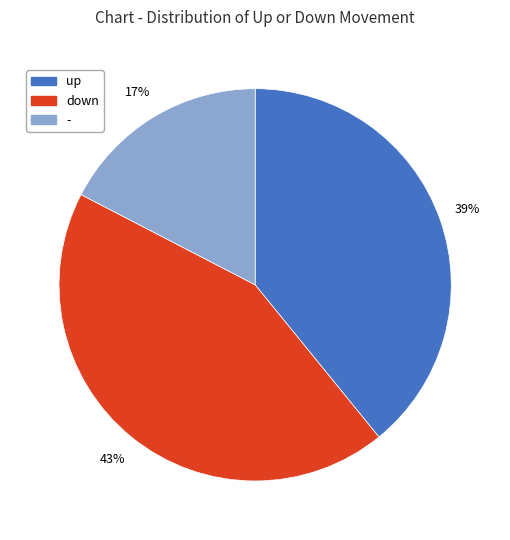

Between up and down, which is larger?

down